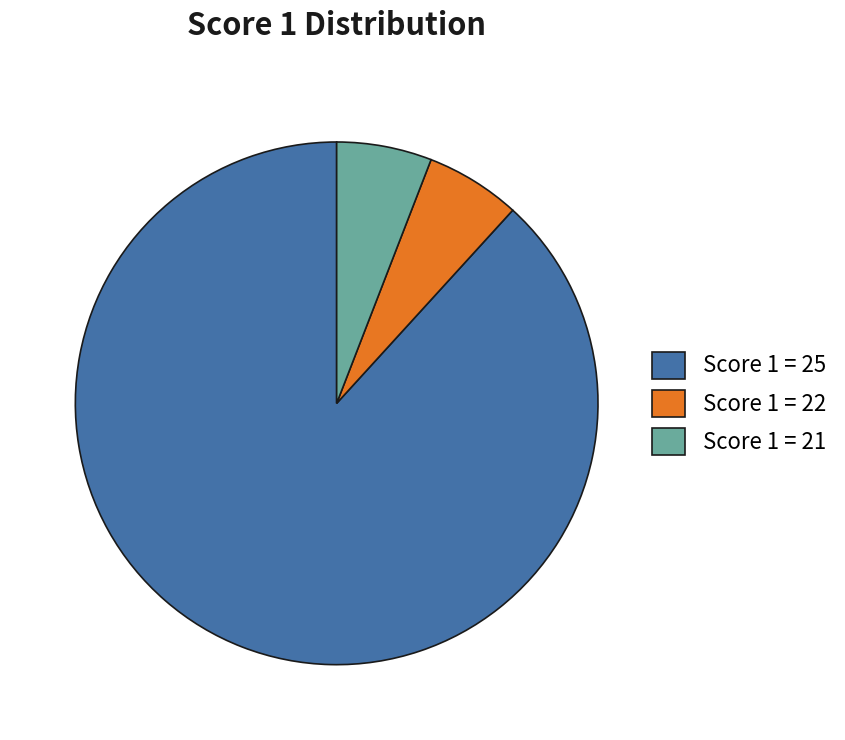

Combined, do Score 1 = 25 and Score 1 = 21 account for over 50%?

Yes